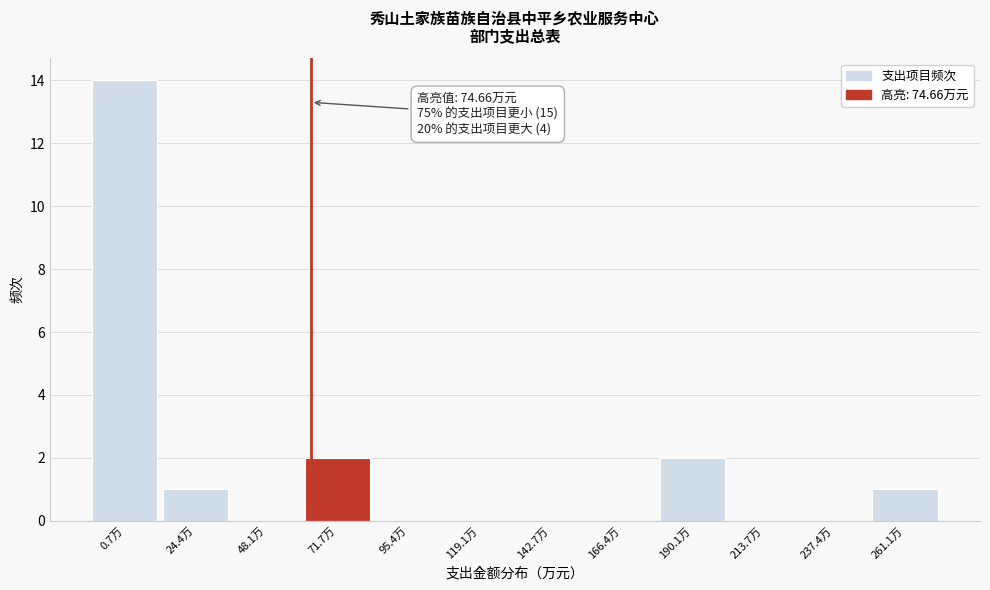

Reading left to right, transcribe all the data shown in this chart.

0.7万=14	24.4万=1	48.1万=0	71.7万=2	95.4万=0	119.1万=0	142.7万=0	166.4万=0	190.1万=2	213.7万=0	237.4万=0	261.1万=1